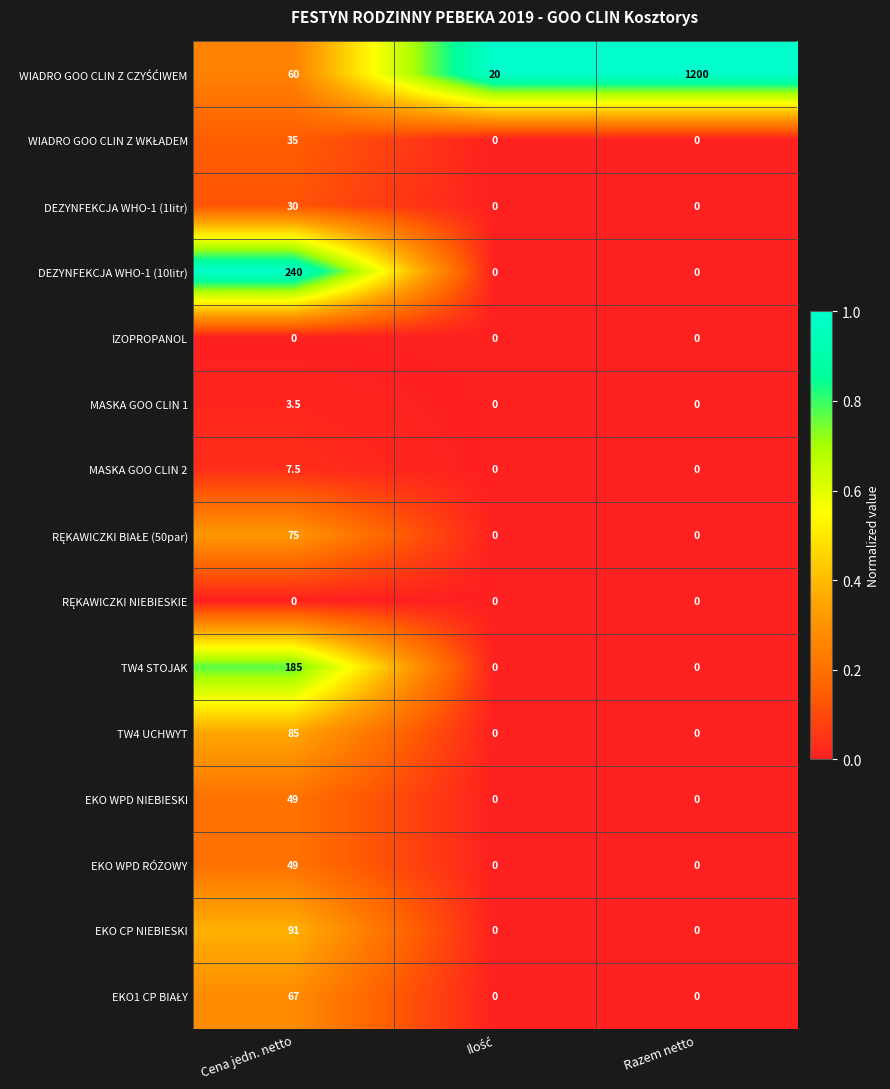

What is the difference between the highest and lowest values at Cena jedn. netto?

240.0